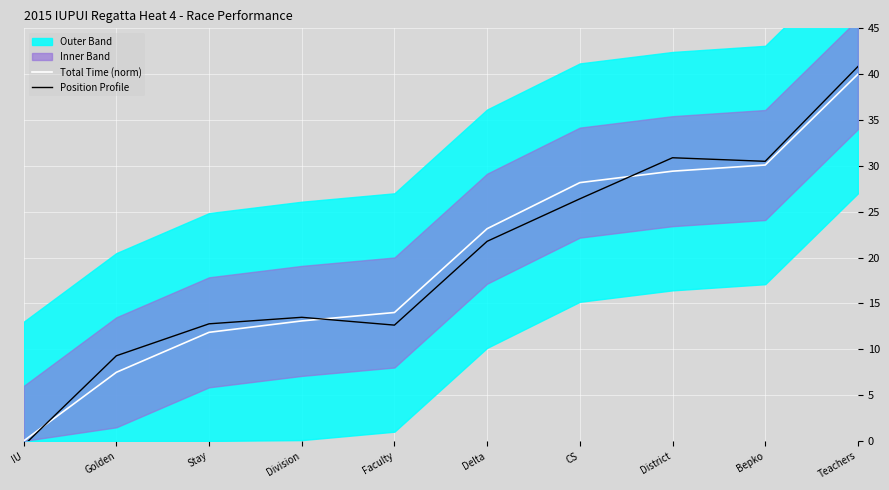

How many values in the Total Time (norm) series exceed 23?

5